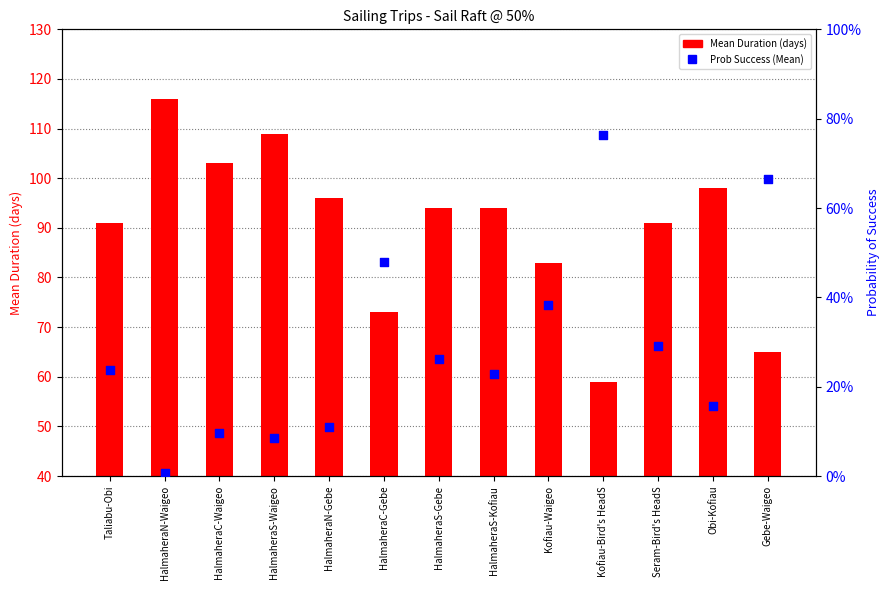

At how many categories does at least one series exceed 52?

13